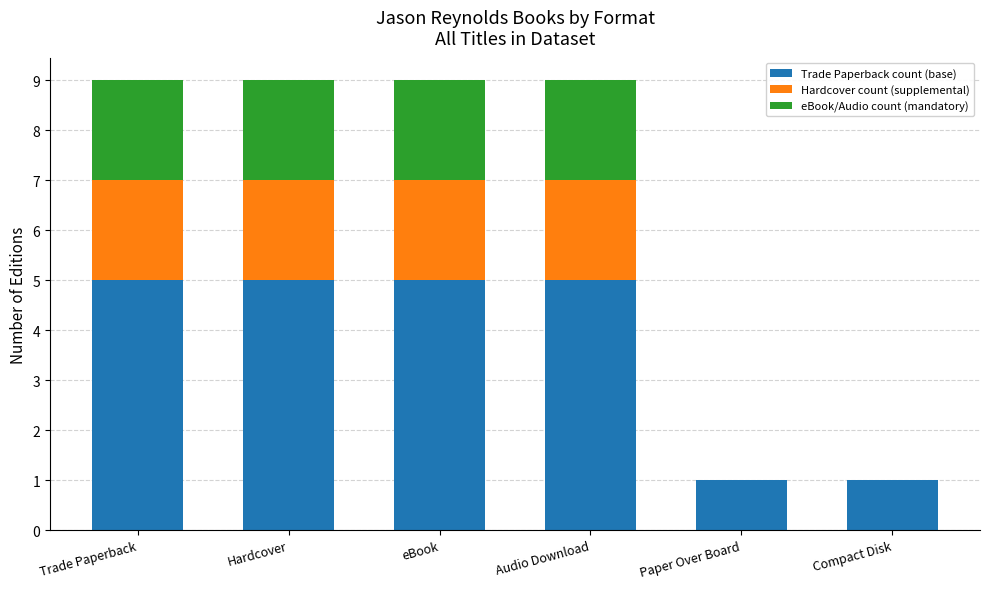

True or false: Trade Paperback count (base) has a value of 2 at Compact Disk.

False